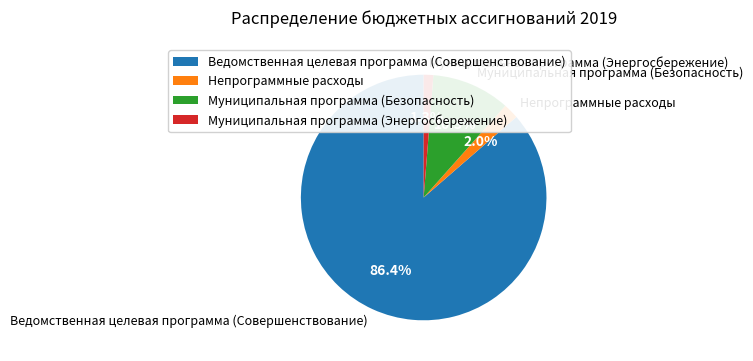

Is there any slice that represents more than half of the pie?

Yes